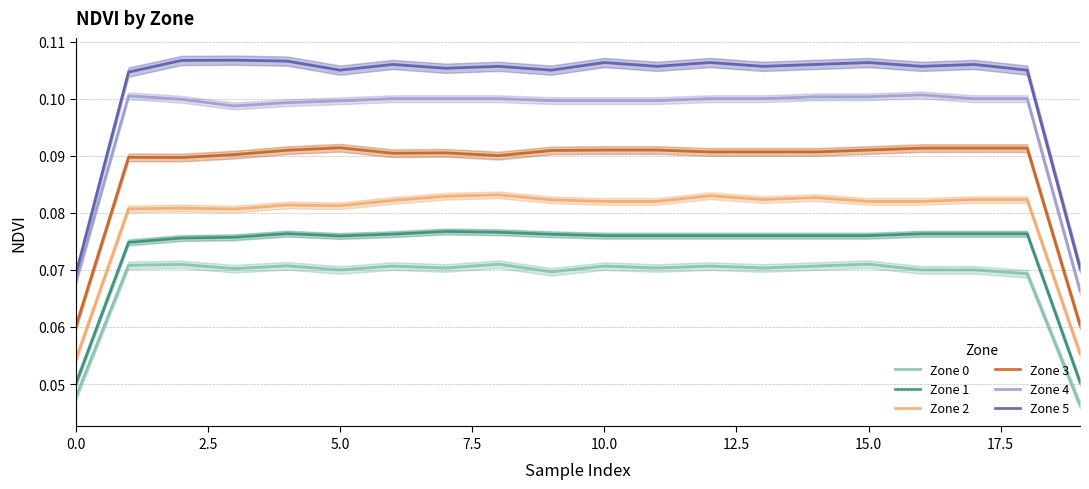

True or false: Zone 4 and Zone 0 intersect in this chart.

False